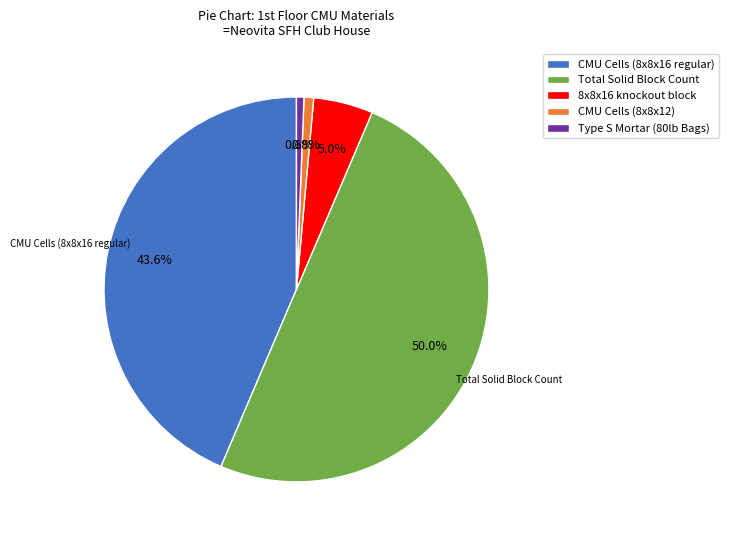

Combined, do 8x8x16 knockout block and Total Solid Block Count account for over 50%?

Yes